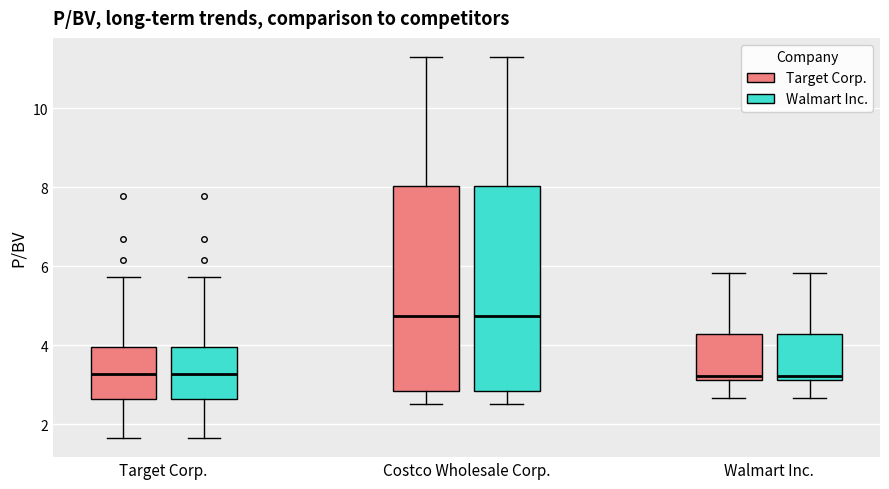

Reading left to right, transcribe this box plot: for each box, give where its median line is, the range the box spans, and where its two whiskers end, as read against the y-axis. The values are not printed on the chart, so give them approximately, as read against the axis.

Target Corp. (Target Corp.): median 3.2, box 2.6 to 4.0, whiskers 1.6 to 5.8
Target Corp. (Walmart Inc.): median 3.2, box 2.6 to 4.0, whiskers 1.6 to 5.8
Costco Wholesale Corp. (Target Corp.): median 4.8, box 2.8 to 8.0, whiskers 2.6 to 11.4
Costco Wholesale Corp. (Walmart Inc.): median 4.8, box 2.8 to 8.0, whiskers 2.6 to 11.4
Walmart Inc. (Target Corp.): median 3.2 (just above the box's lower edge), box 3.2 to 4.2, whiskers 2.6 to 5.8
Walmart Inc. (Walmart Inc.): median 3.2 (just above the box's lower edge), box 3.2 to 4.2, whiskers 2.6 to 5.8